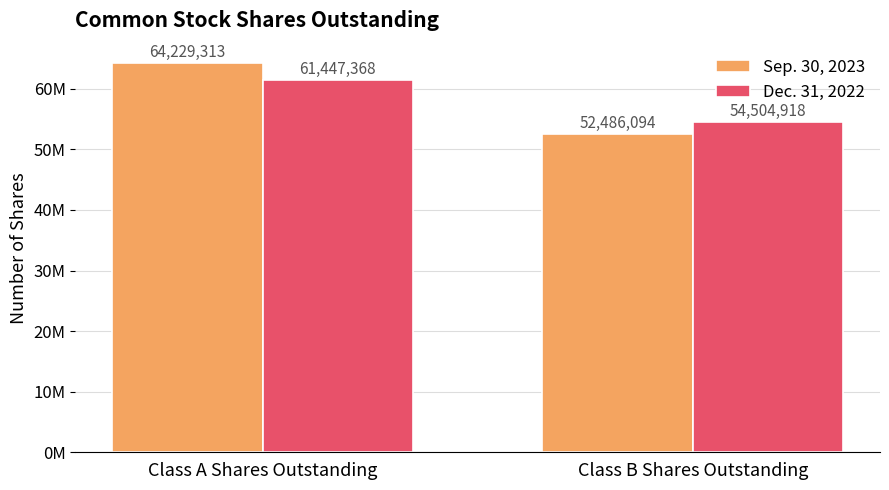

What is the maximum value shown in the chart?

64229313